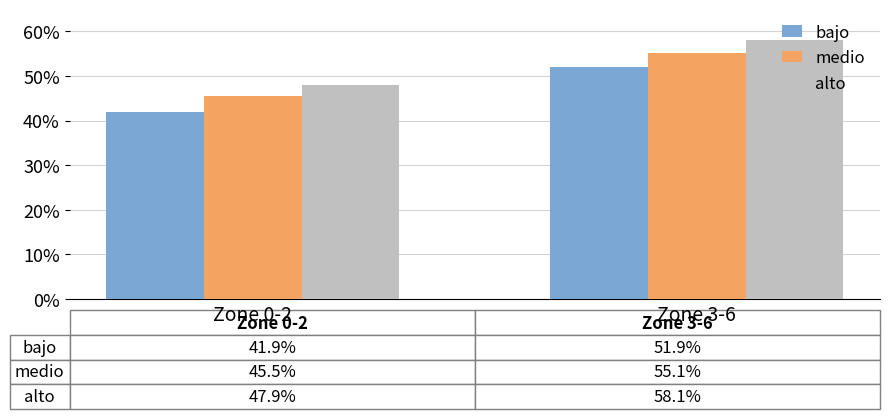

What is the difference between the highest and lowest values at Zone 0-2?

6.0